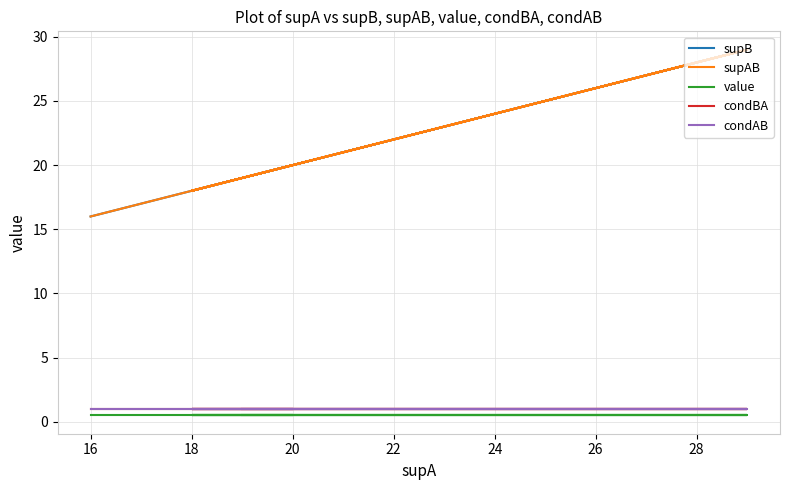

What is the average value of the supAB series?

18.8